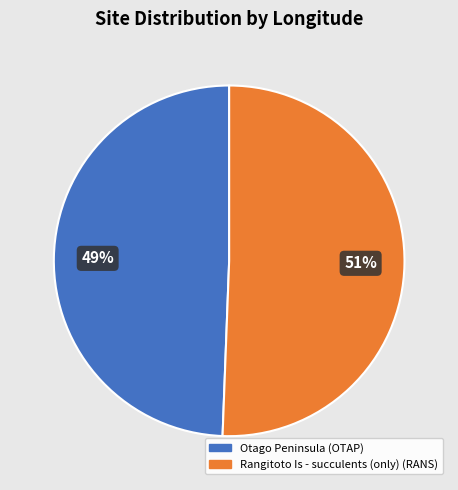

Which has a higher value, Otago Peninsula (OTAP) or Rangitoto Is - succulents (only) (RANS)?

Rangitoto Is - succulents (only) (RANS)